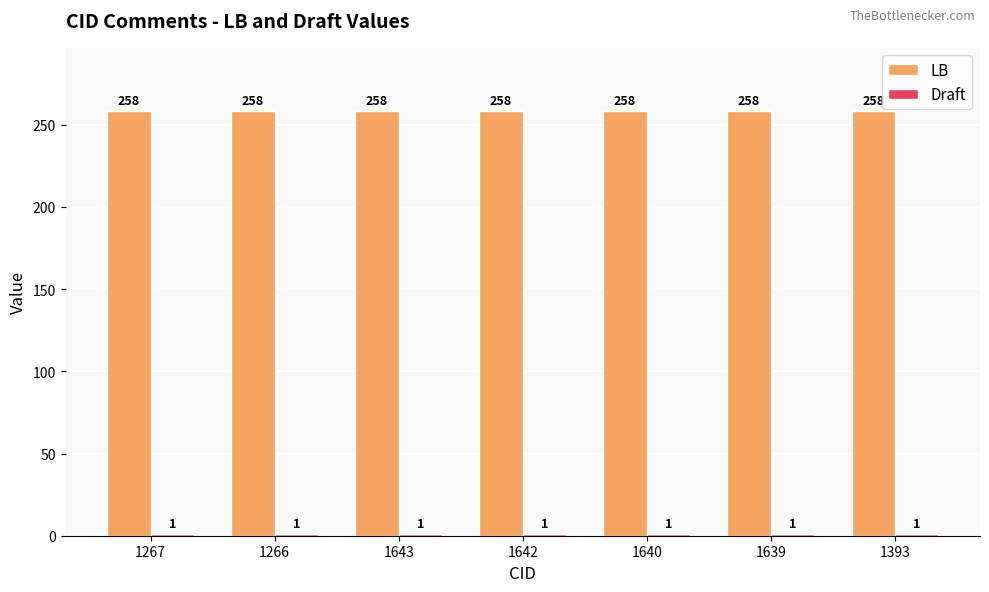

What is the sum of the LB values at 1640 and 1639?

516